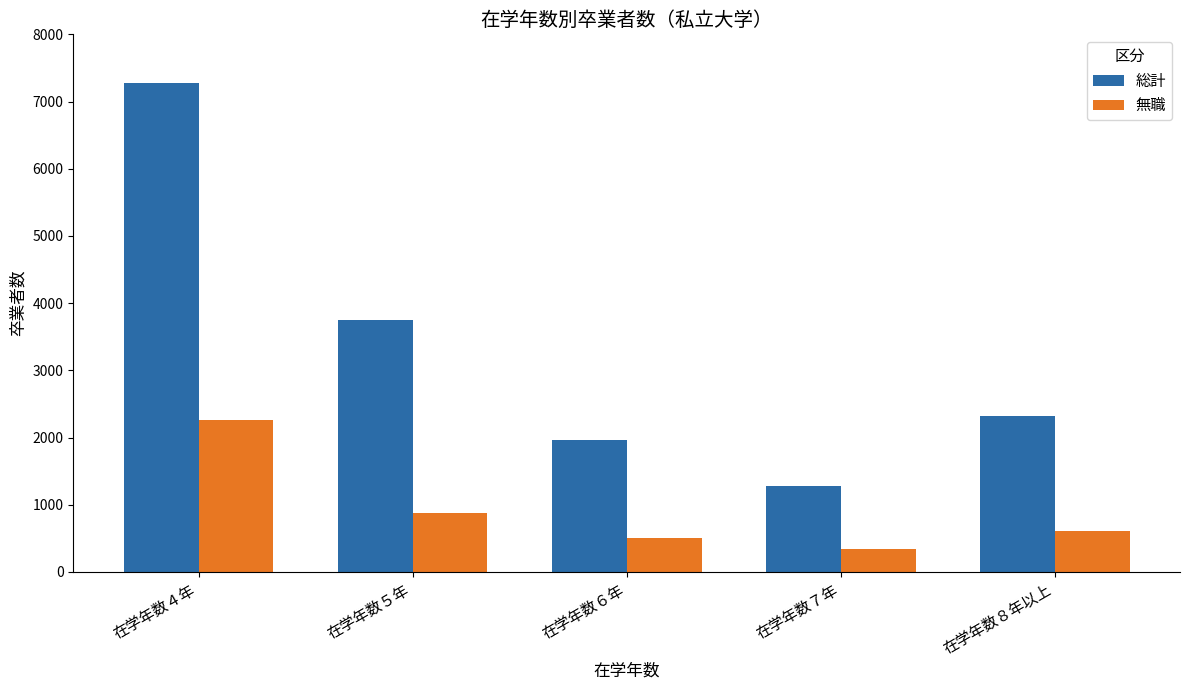

What is the maximum value shown in the chart?

7269